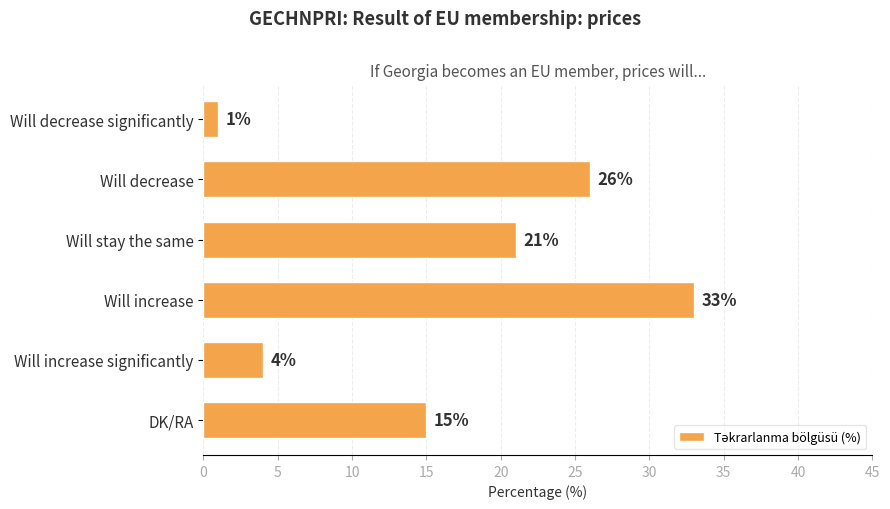

The value at Will increase significantly is 2. True or false?

False